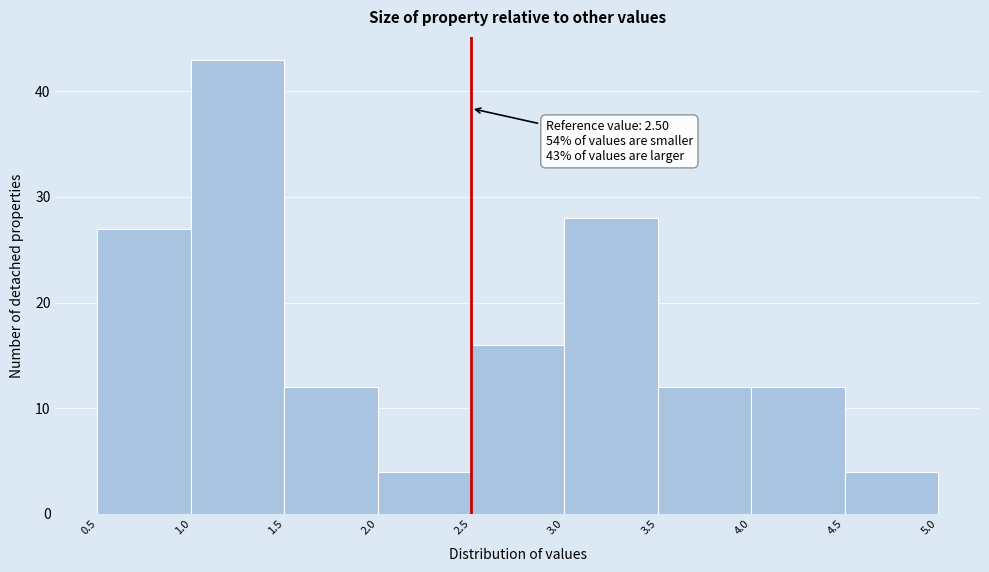

Which range on the x-axis has the tallest bar?

1.0 to 1.5